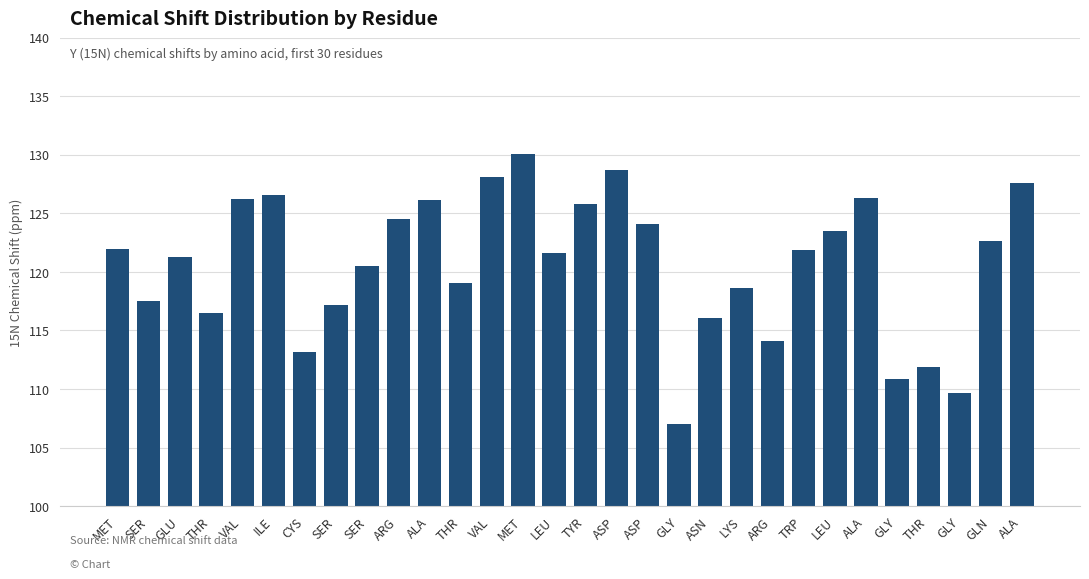

How many values exceed 121?

17